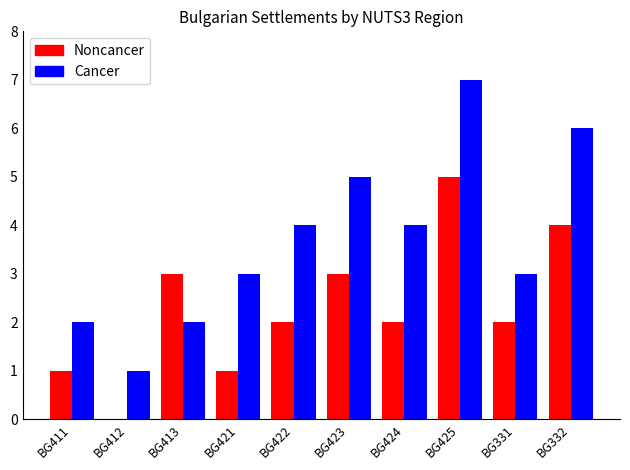

What is the maximum value for Cancer?

7